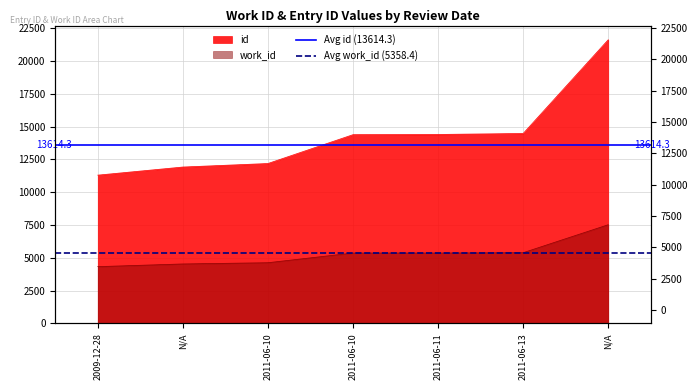

What is the sum of the Avg id (13614.3) values at N/A and 2009-12-28?

27228.6